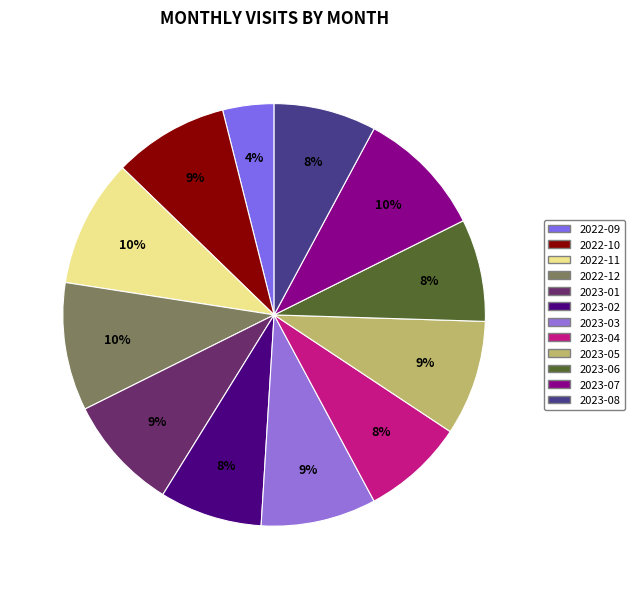

What is the smallest slice in the pie chart?

2022-09